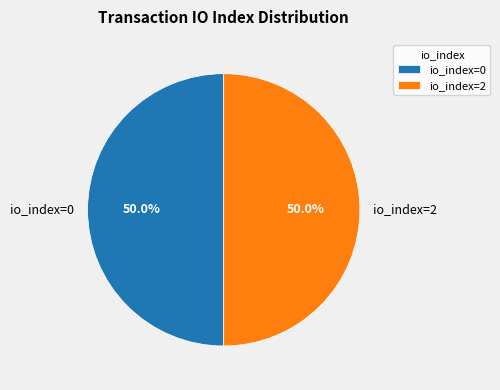

What is the ratio of the value at io_index=0 to the value at io_index=2?

1.0